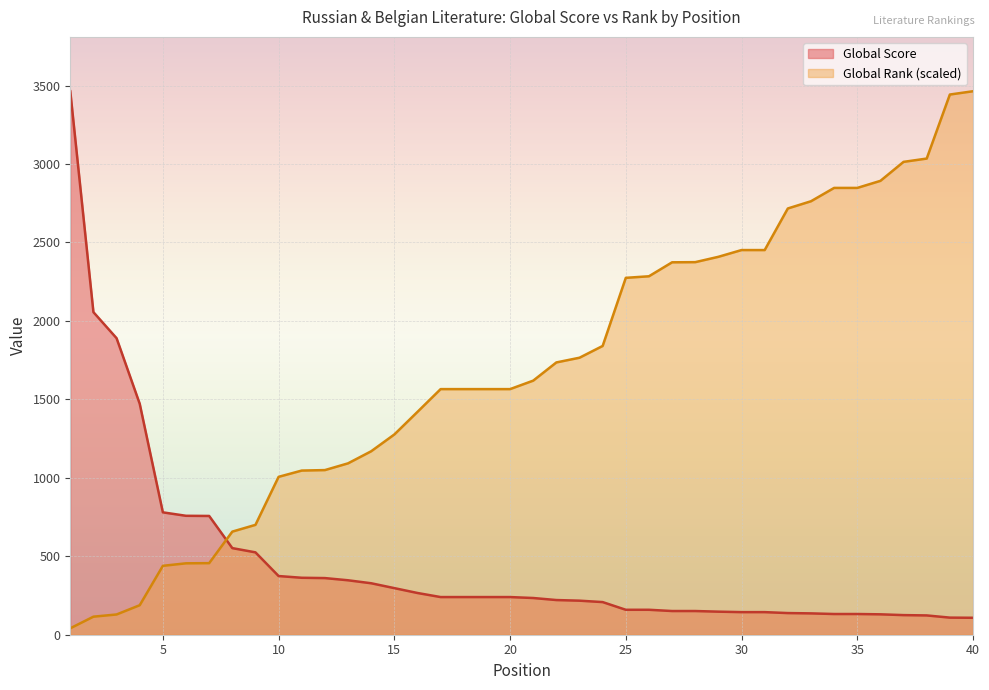

The Global Score series shows 266.0 at 16. True or false?

True